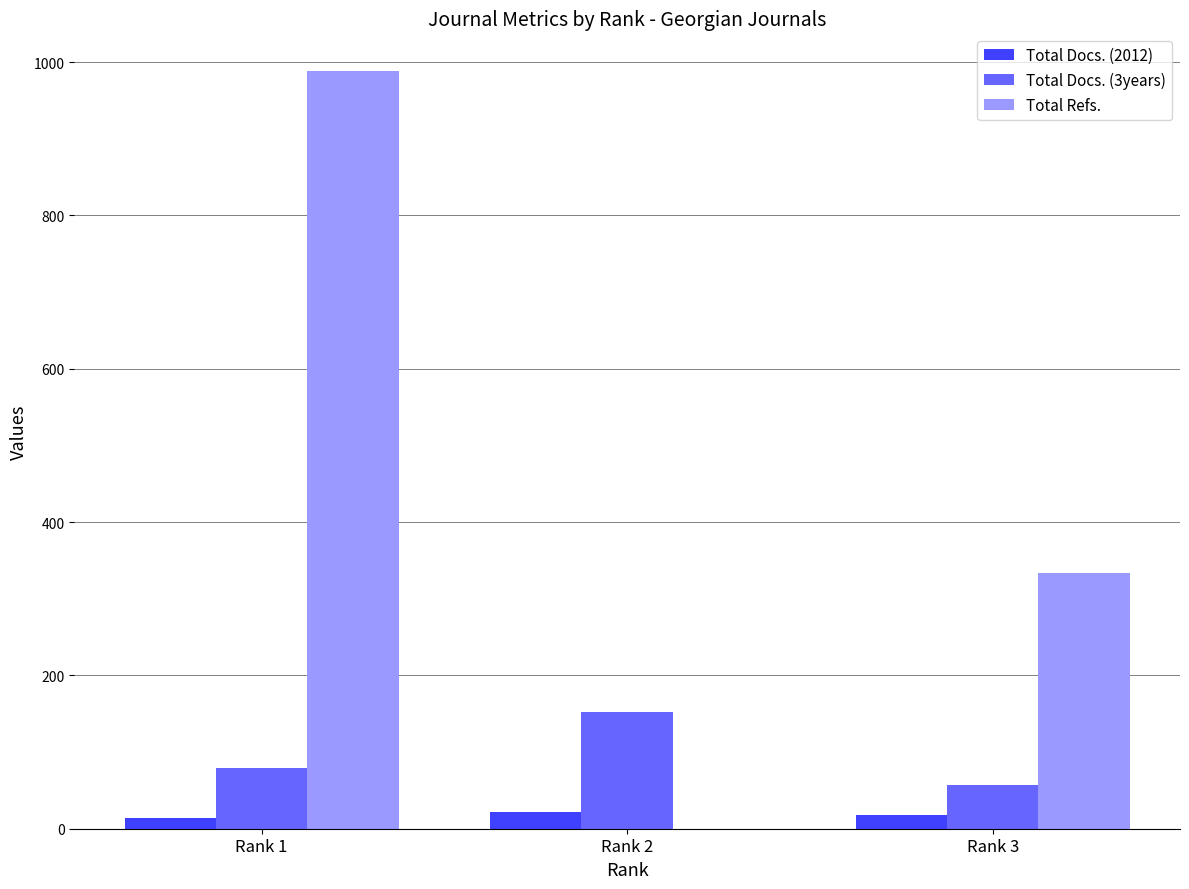

Is the value of Total Refs. at Rank 2 greater than the value of Total Docs. (2012) at Rank 2?

No